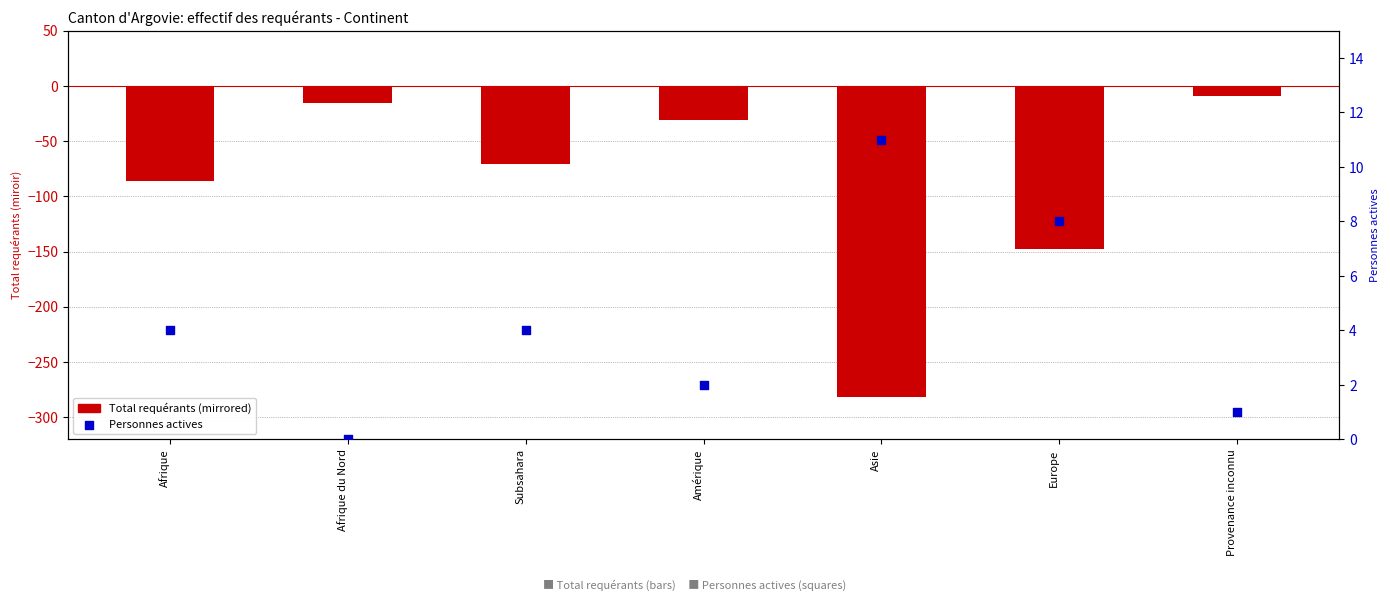

At which category is the sum across all series the highest?

Provenance inconnu